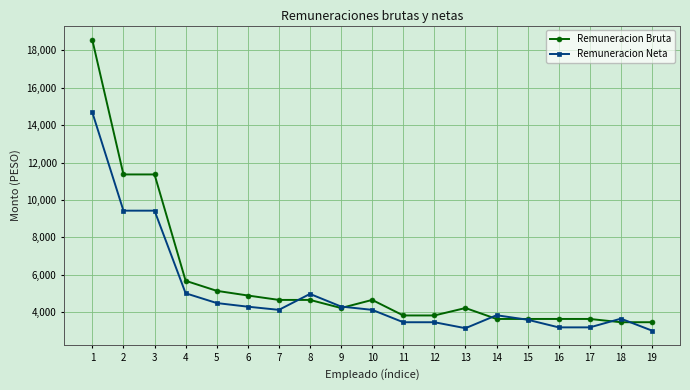

What is the maximum value shown in the chart?

18547.2